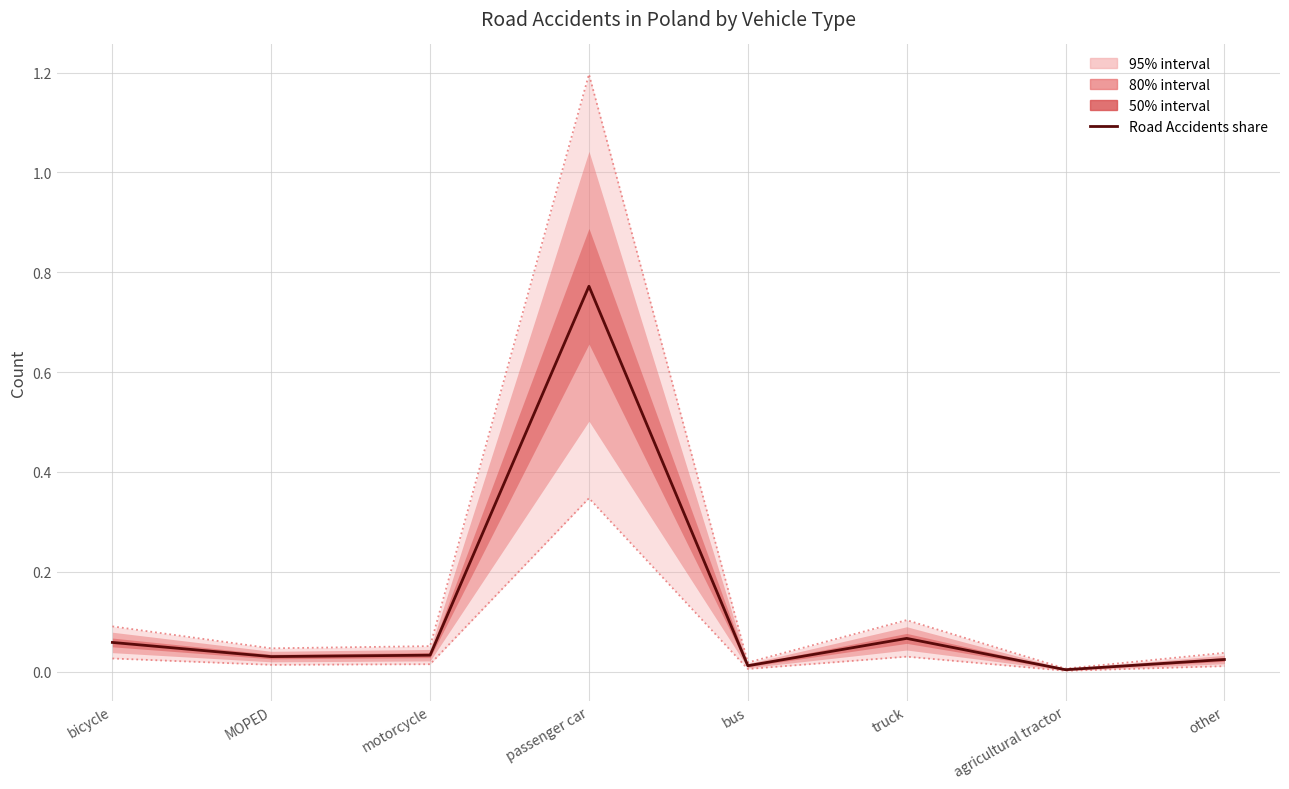

What is the change in value from passenger car to other?

-0.7